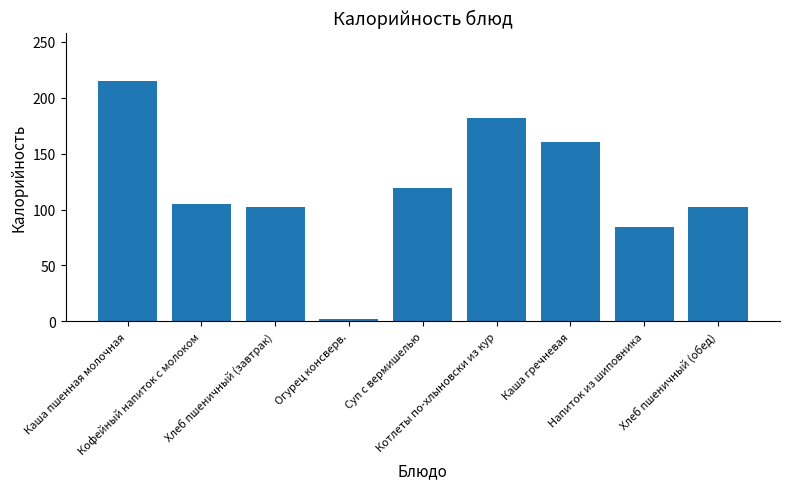

What is the maximum value shown in the chart?

215